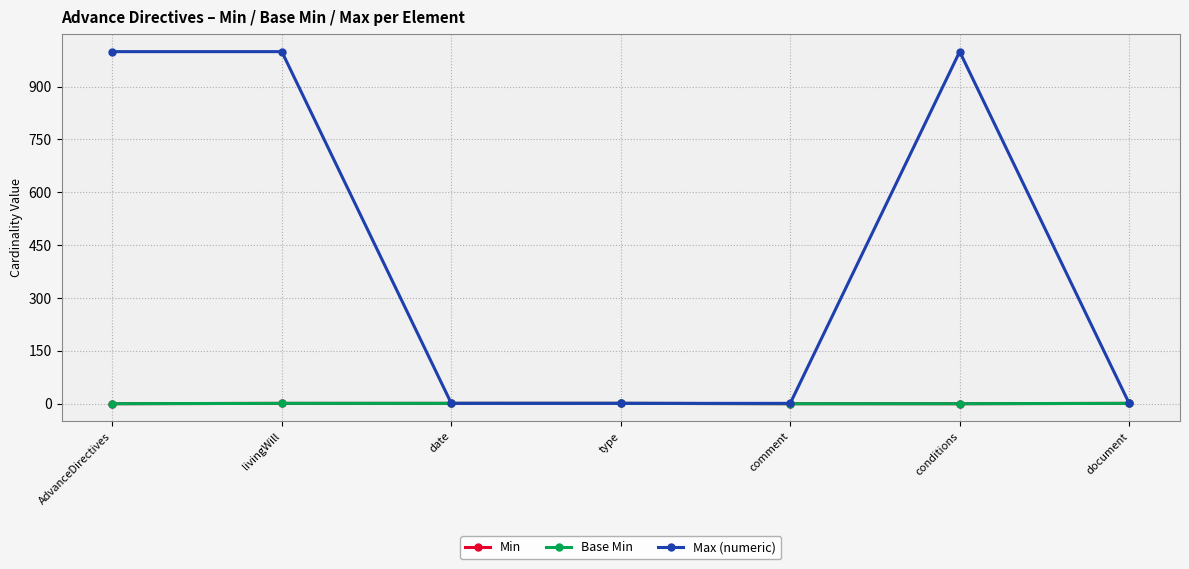

Does the chart have visible grid lines?

Yes